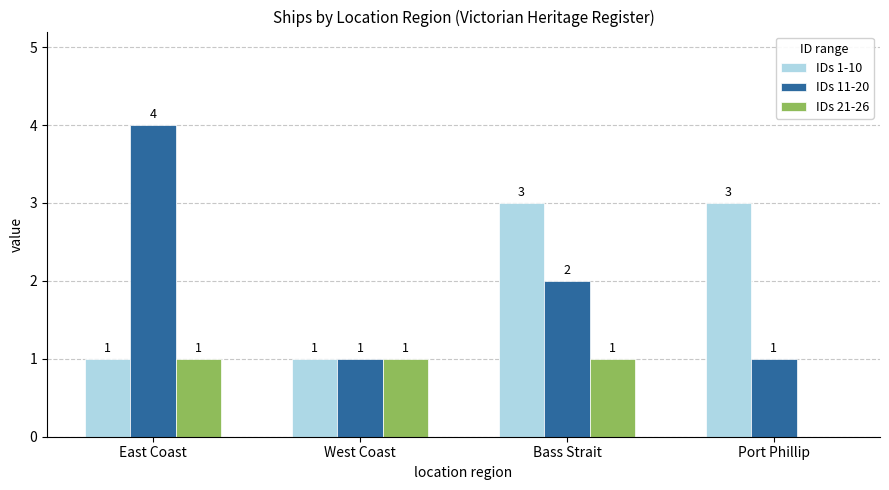

Which series has the widest spread of values?

IDs 11-20